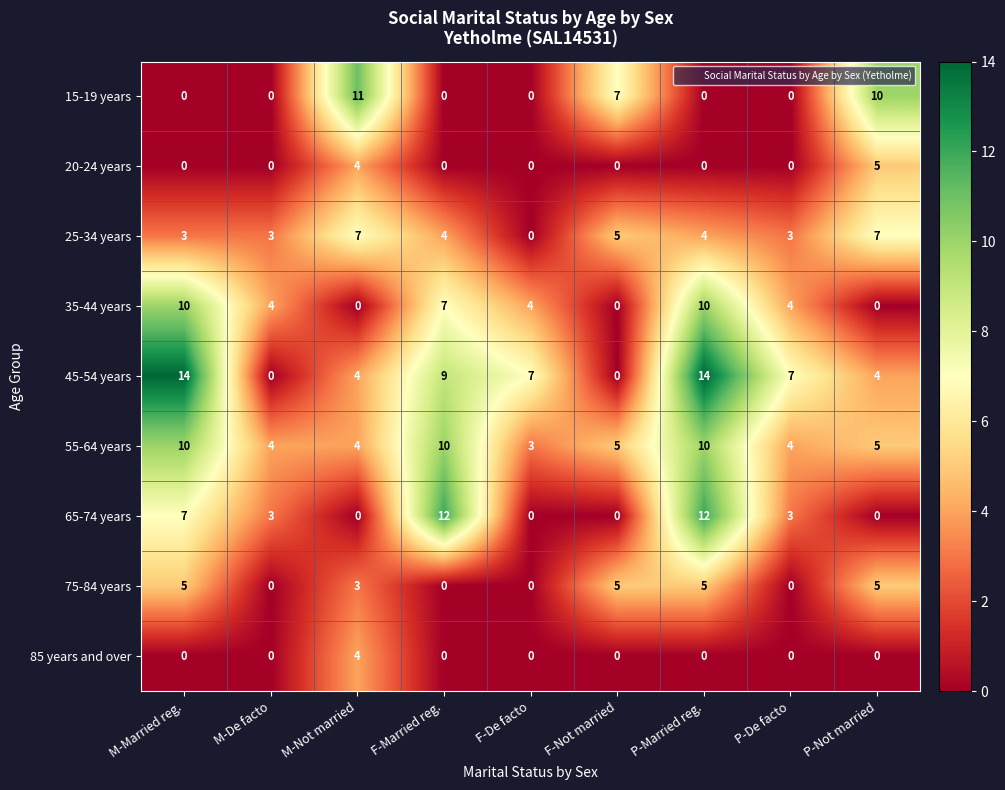

What is the approximate value of 75-84 years at F-Not married?

5